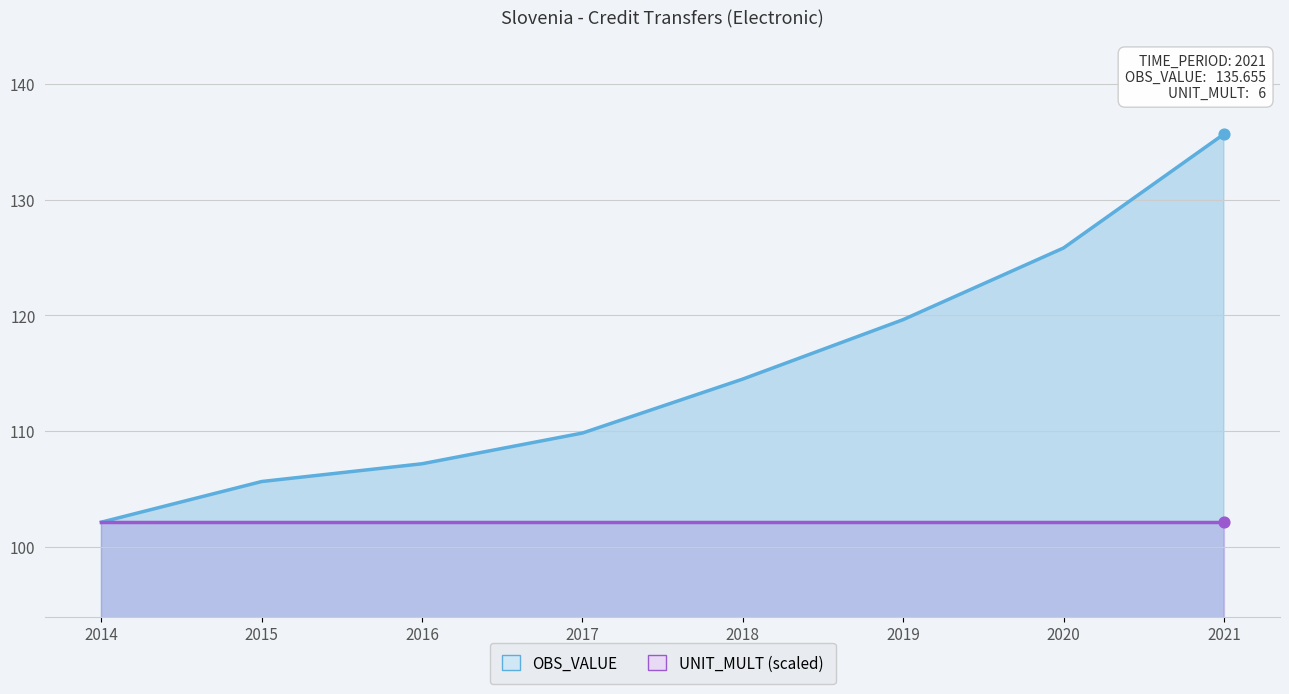

Which series reaches the maximum Y coordinate?

OBS_VALUE